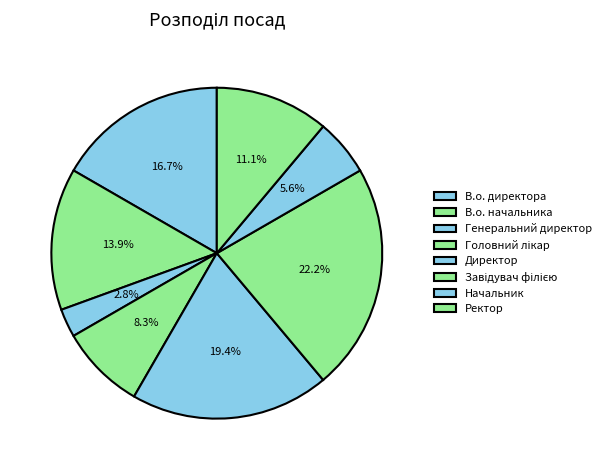

Which category has the biggest portion of the pie?

Завідувач філією